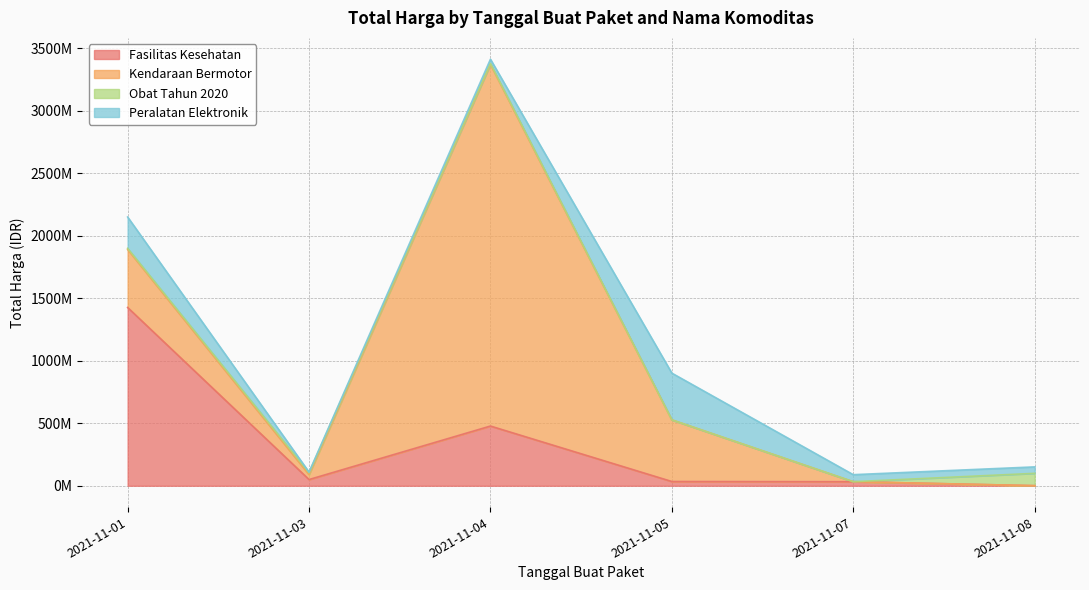

Where do Obat Tahun 2020 and Kendaraan Bermotor first cross each other?

2021-11-05 and 2021-11-07